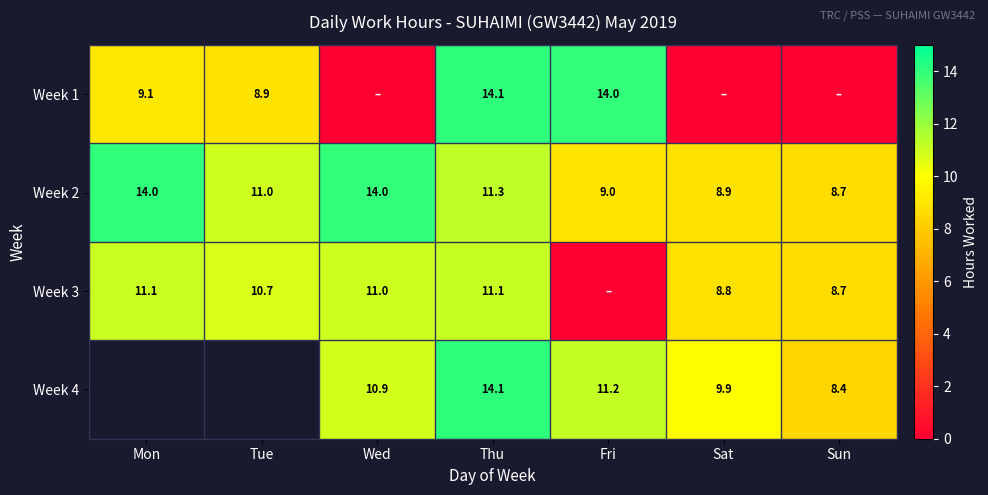

At which label does Week 2 first exceed 11?

Mon